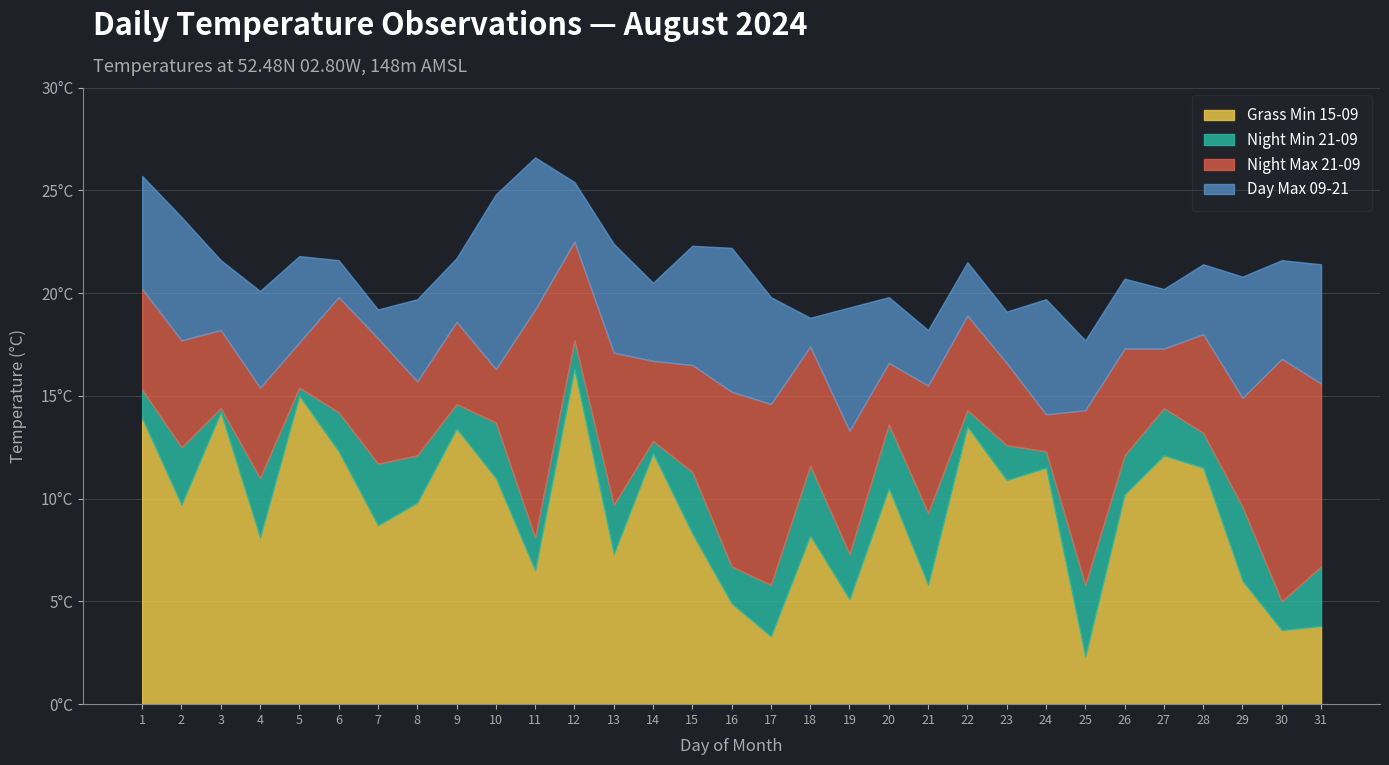

Which series has the widest spread of values?

Grass Min 15-09